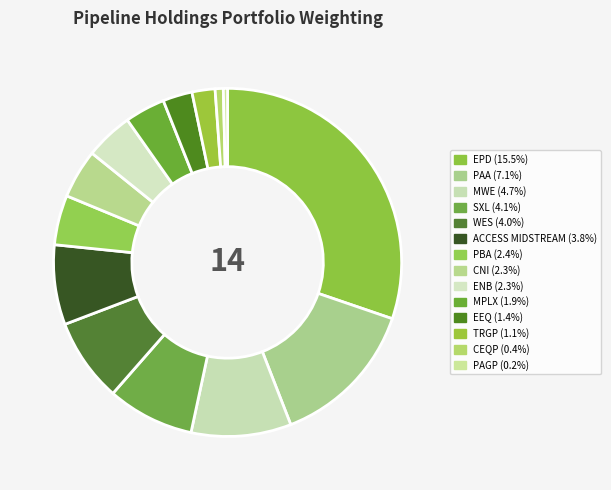

To the nearest percent, what is the difference between the TRGP and MWE slice percentages?

7%